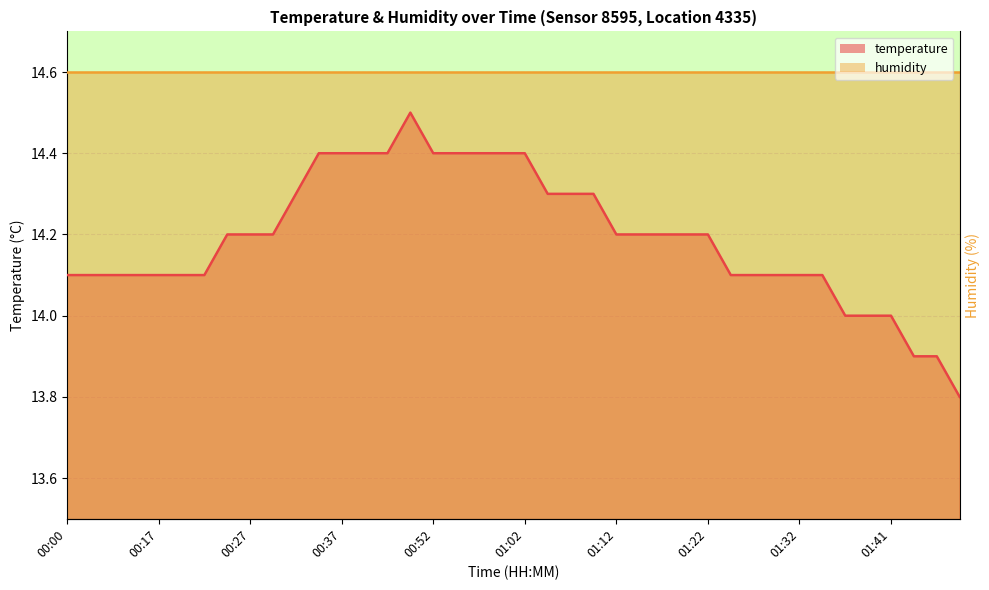

List the labels in order of value, smallest first.

01:52, 01:47, 01:50, 01:37, 01:39, 01:41, 00:00, 00:02, 00:05, 00:14, 00:17, 00:19, 00:22, 01:24, 01:27, 01:29, 01:32, 01:34, 00:24, 00:27, 00:29, 01:12, 01:14, 01:17, 01:19, 01:22, 00:32, 01:04, 01:07, 01:09, 00:34, 00:37, 00:39, 00:42, 00:52, 00:54, 00:57, 00:59, 01:02, 00:44